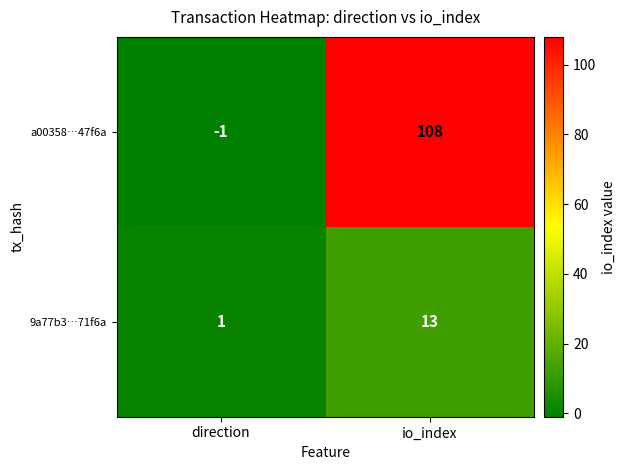

The a00358…47f6a series shows 108 at io_index. True or false?

True